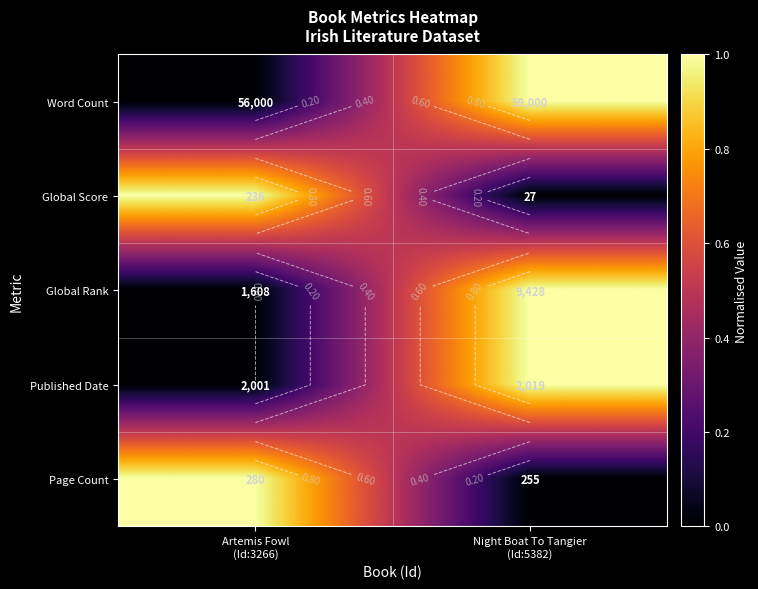

Is the value of Global Rank at Night Boat To Tangier (Id:5382) greater than the value of Page Count at Night Boat To Tangier (Id:5382)?

Yes